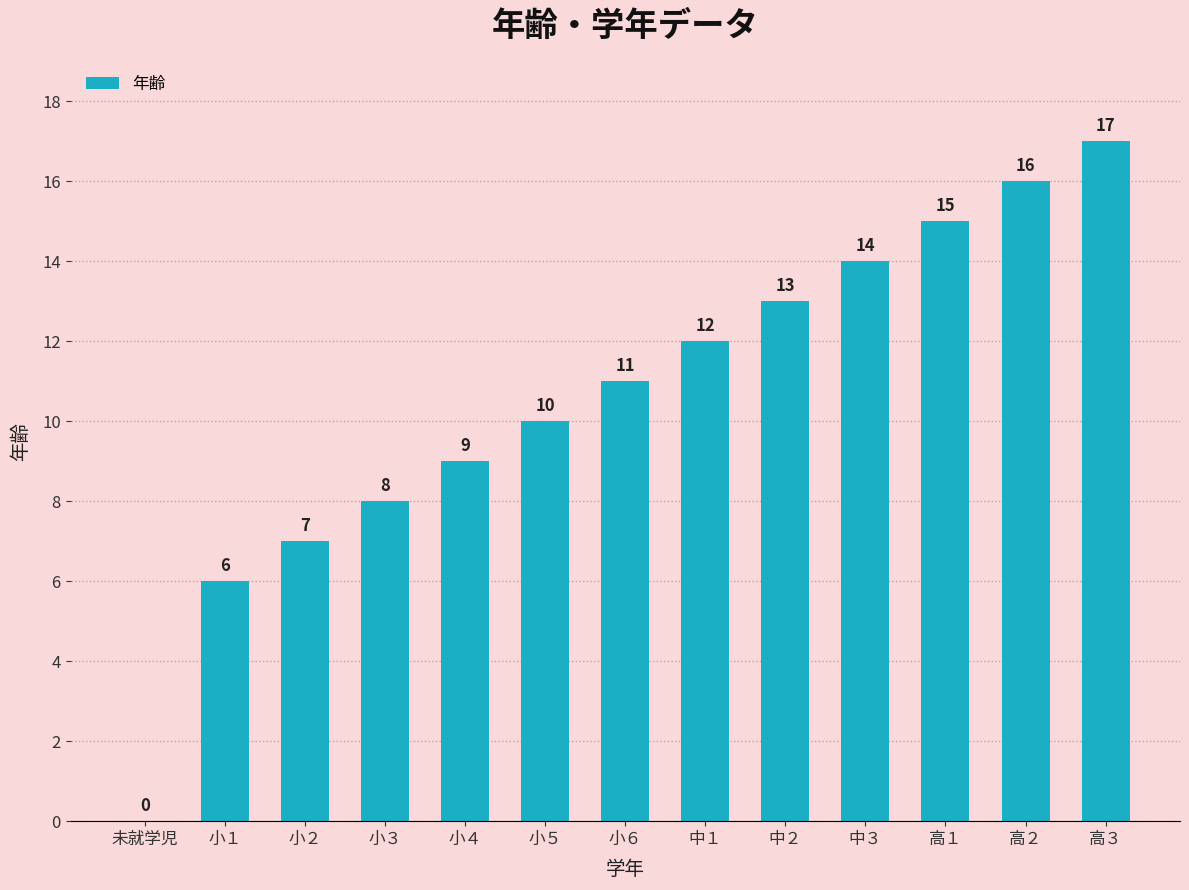

At which category does the chart reach its peak across all series?

高３